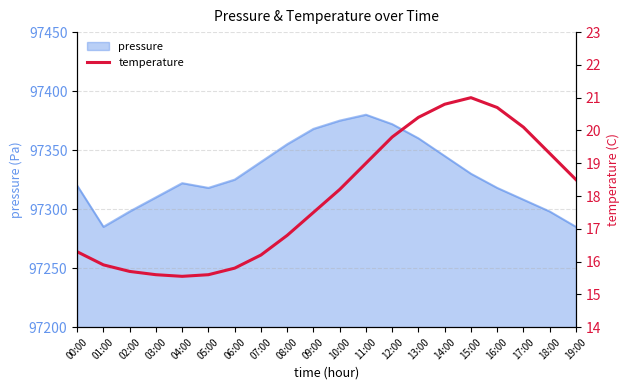

Count the number of categories in the chart.

20